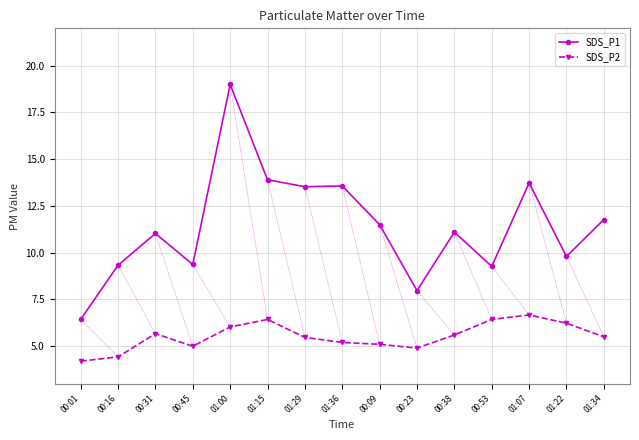

Rank the series by their maximum value, from lowest to highest.

SDS_P2, SDS_P1